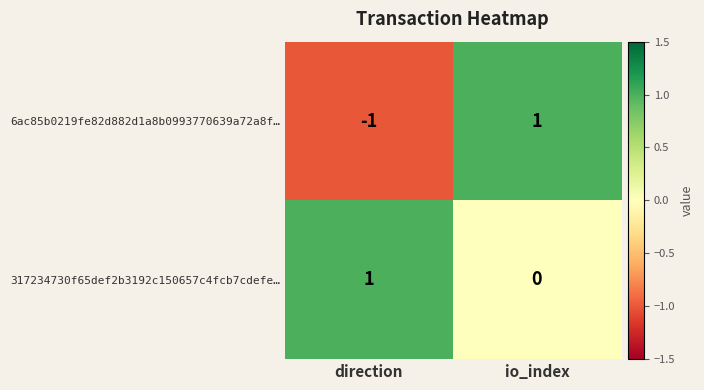

Reading left to right, transcribe all the data shown in this chart.

6ac85b0219fe82d882d1a8b0993770639a72a8f…: direction=-1	io_index=1
317234730f65def2b3192c150657c4fcb7cdefe…: direction=1	io_index=0